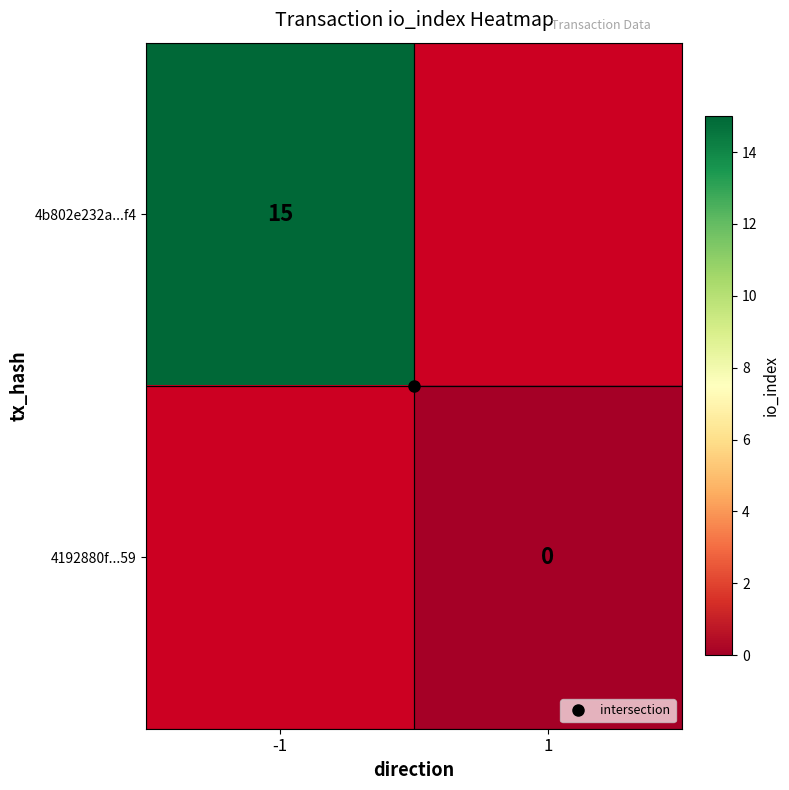

List the series in order of their overall mean, highest first.

4b802e232a...f4, 4192880f...59